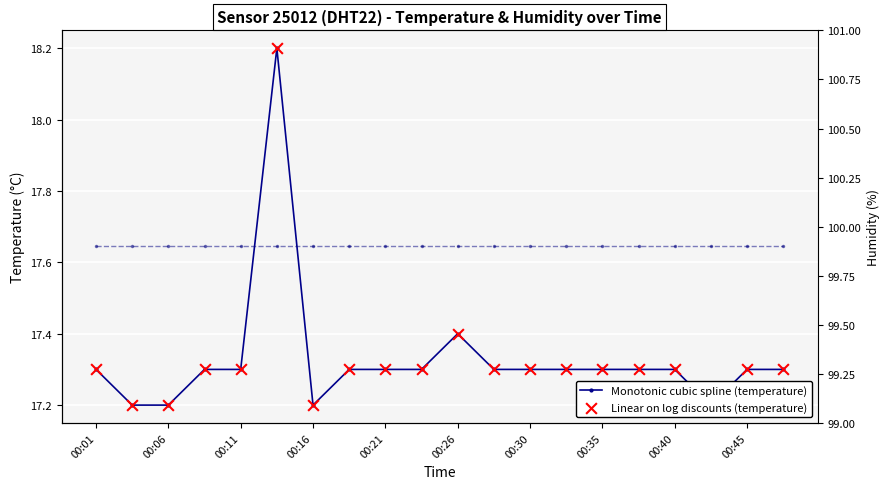

Is the value of Linear on log discounts (temperature) at 12 greater than the value of Monotonic cubic spline (temperature) at 00:26?

No